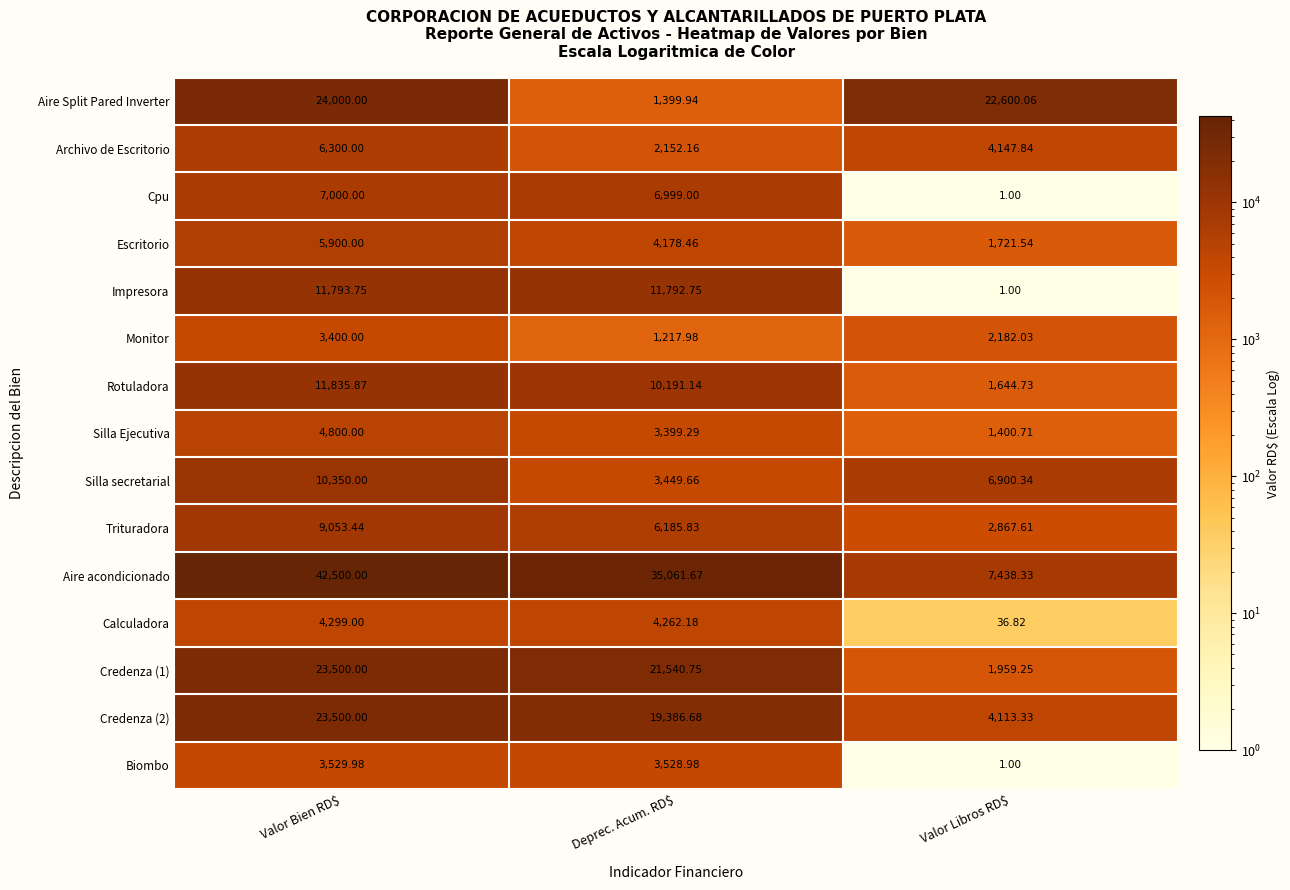

What is the minimum value shown in the chart?

1.0